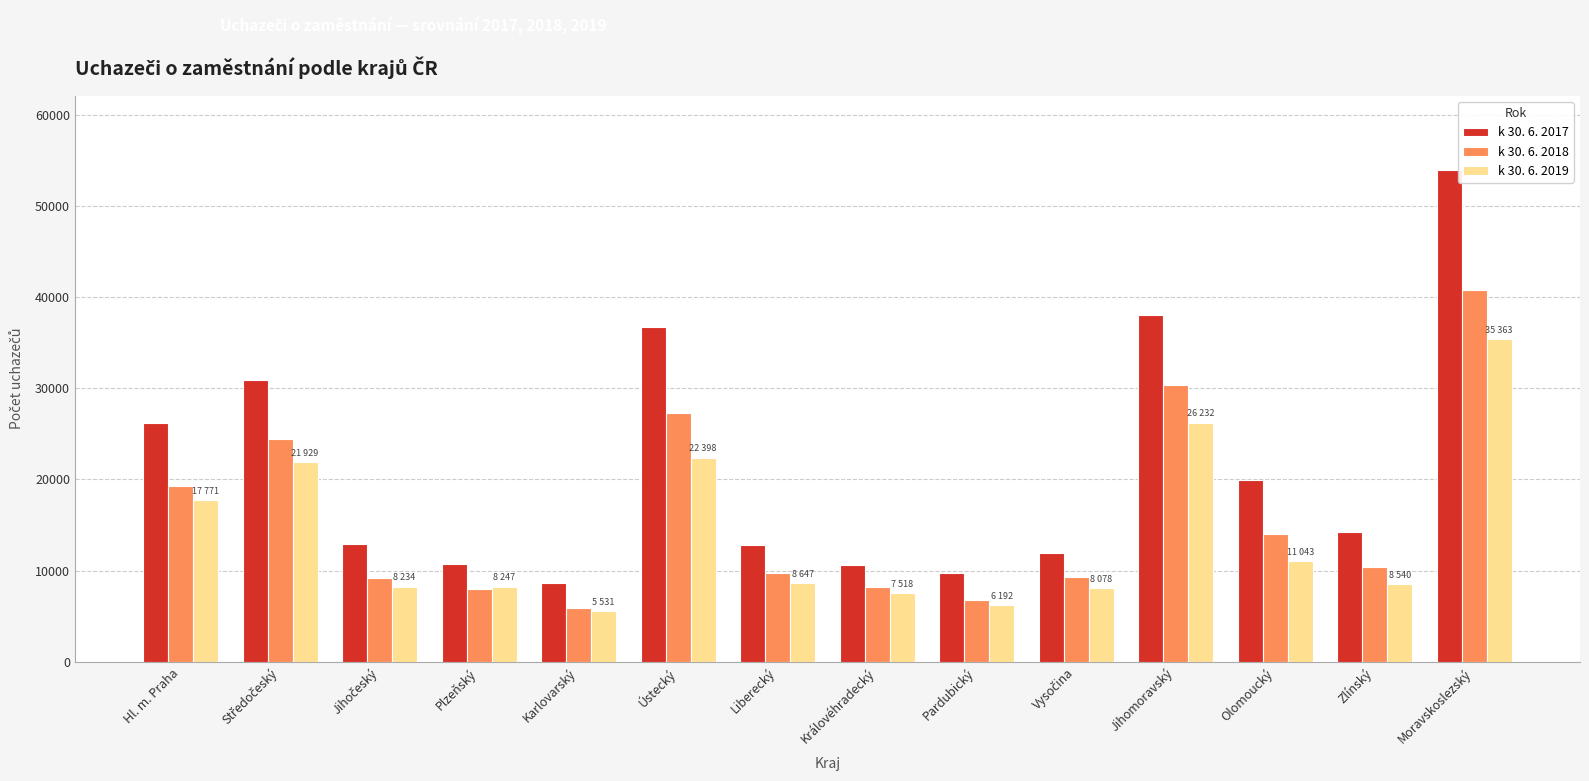

What are all the series names shown in the legend?

k 30. 6. 2017, k 30. 6. 2018, k 30. 6. 2019